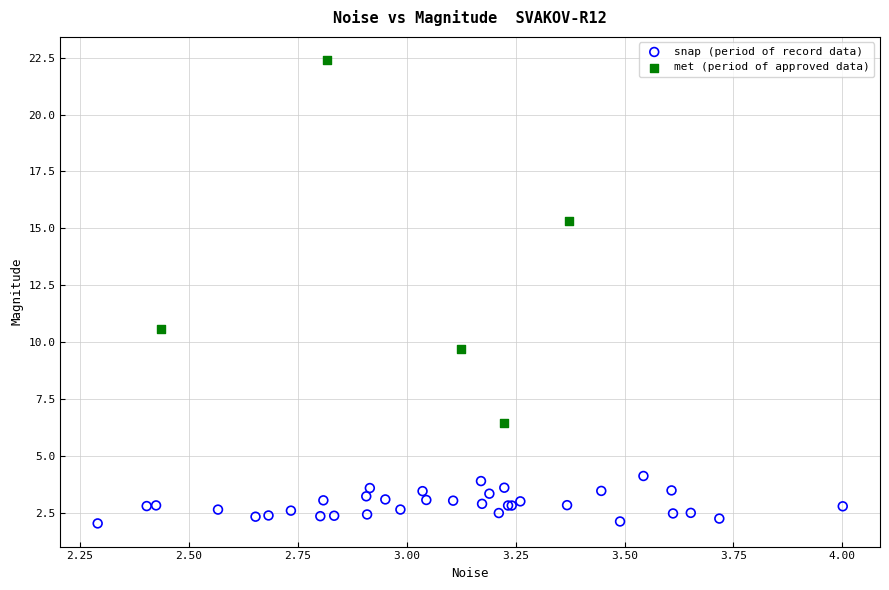

Which series reaches the maximum Y coordinate?

met (period of approved data)